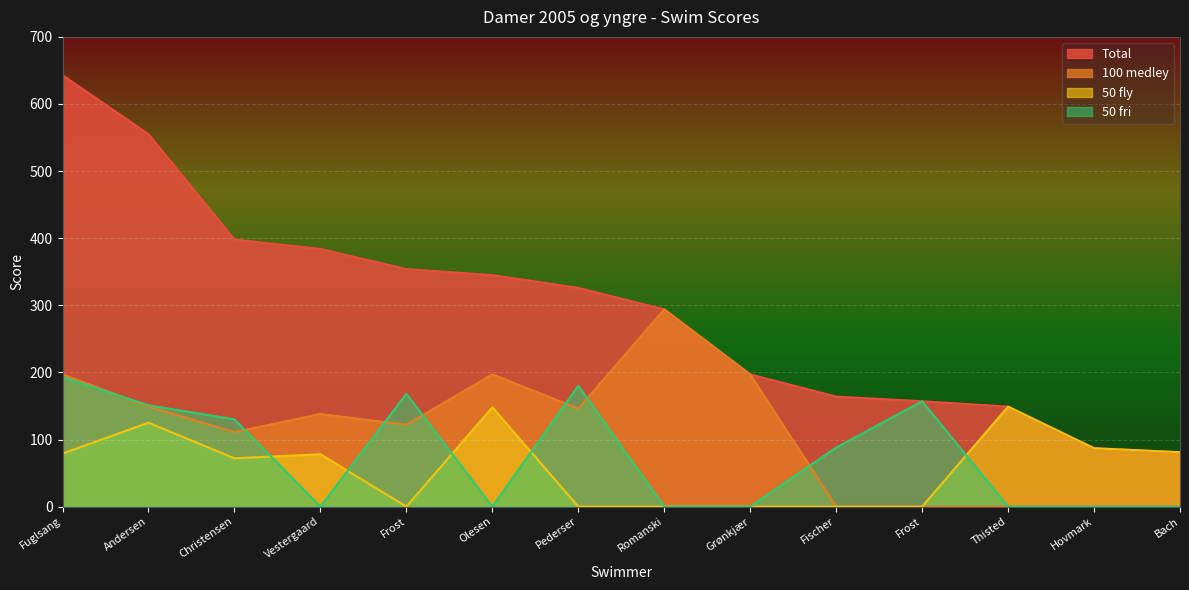

How many values in the Total series exceed 326?

6